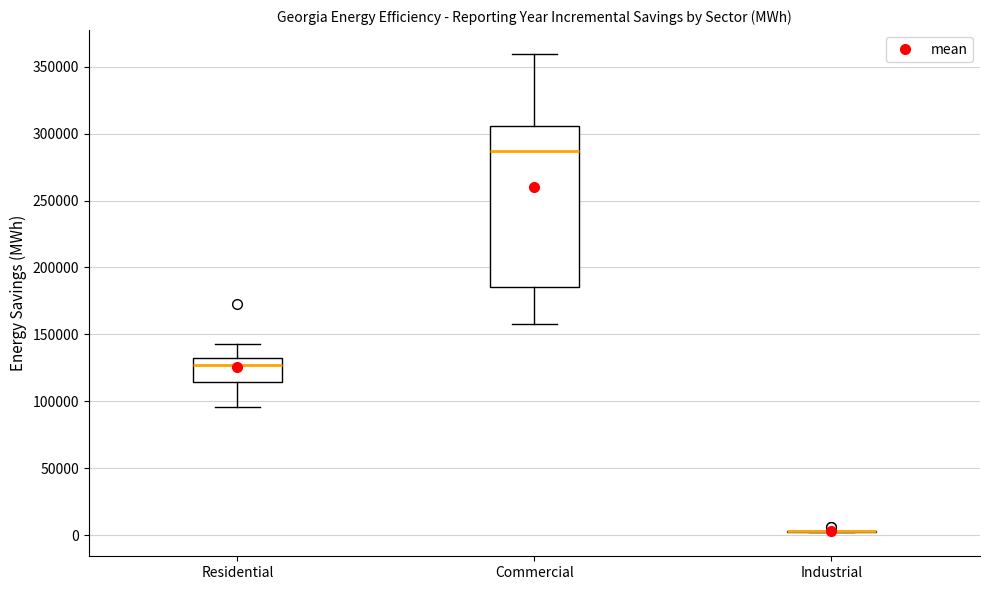

Comparing the boxes themselves (not the whiskers), which one is the tallest?

Commercial